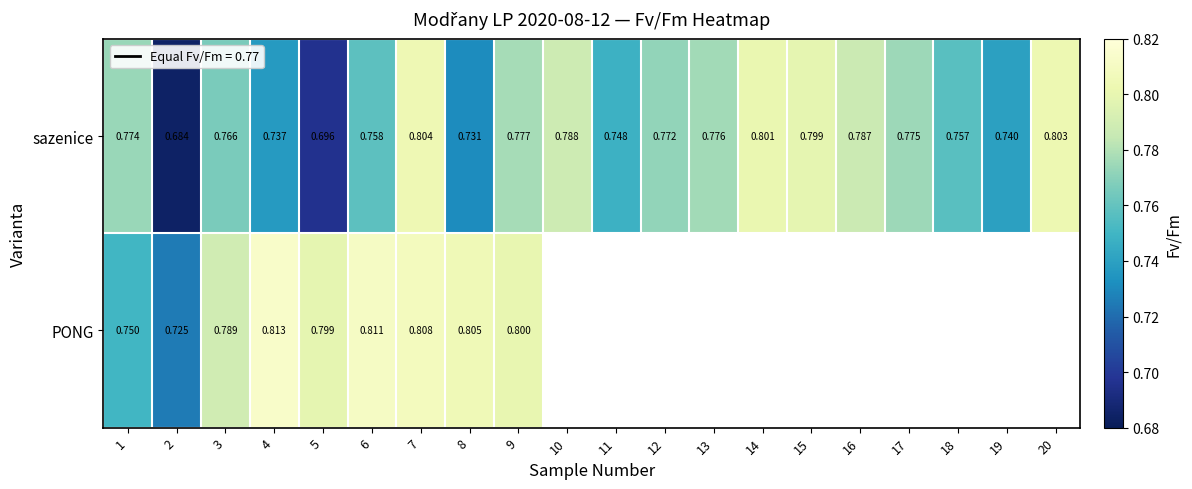

What is the lowest value of the PONG series?

0.7